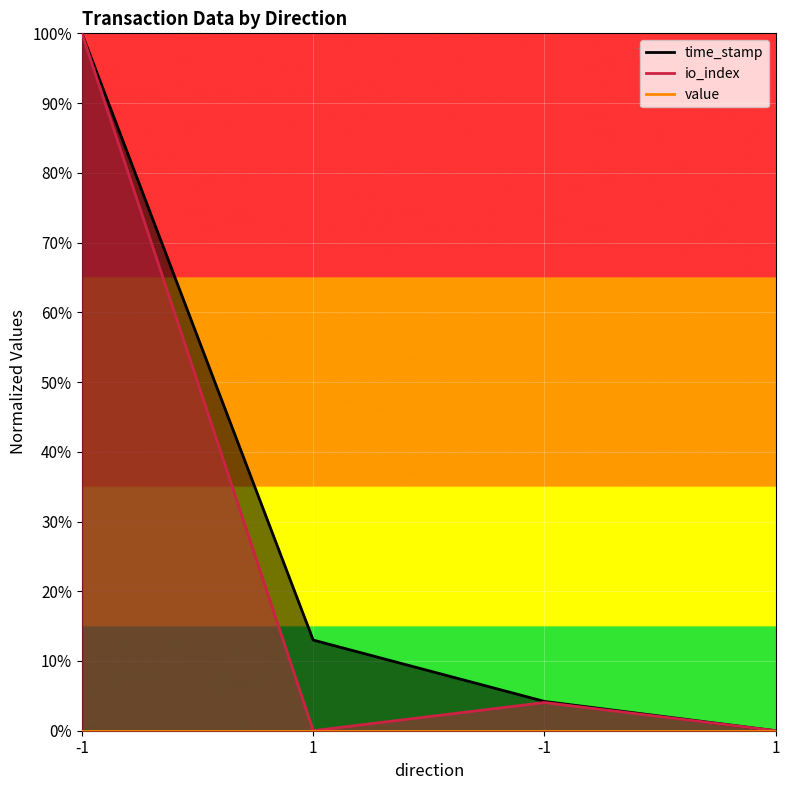

At which label does time_stamp reach its minimum?

1